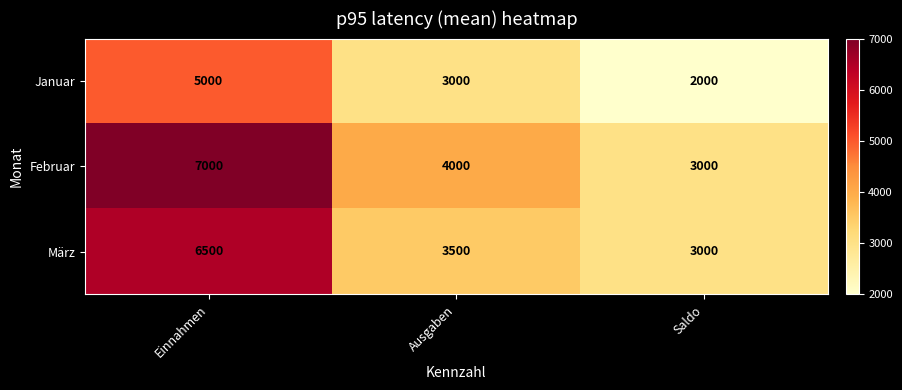

What is the sum of all Februar values?

14000